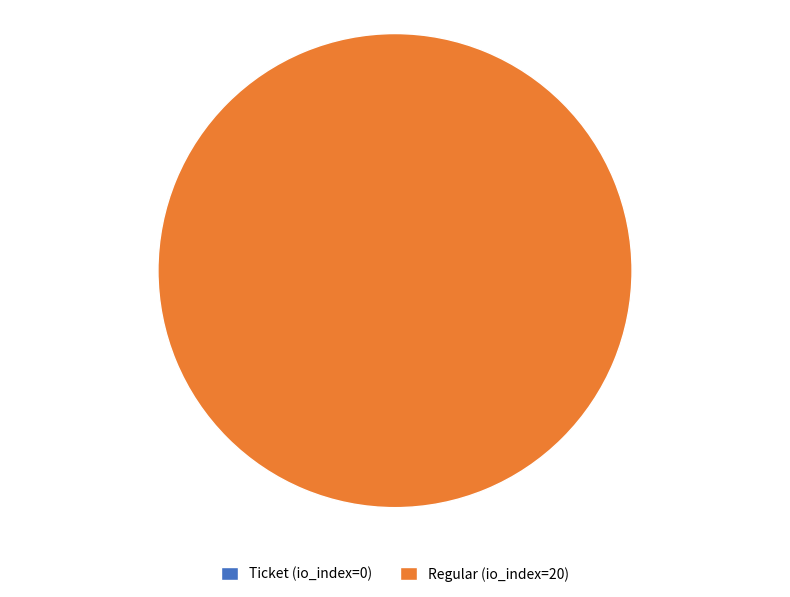

Combined, do Regular (io_index=20) and Ticket (io_index=0) account for over 50%?

Yes